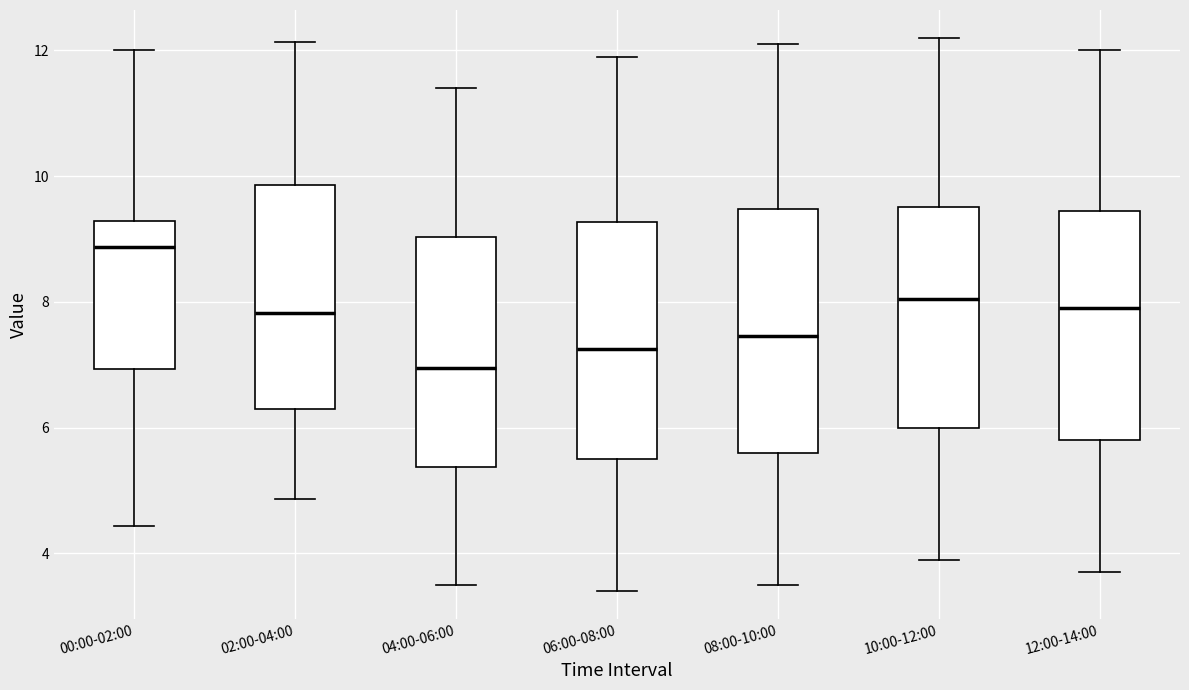

Which box has the lowest median line?

04:00-06:00